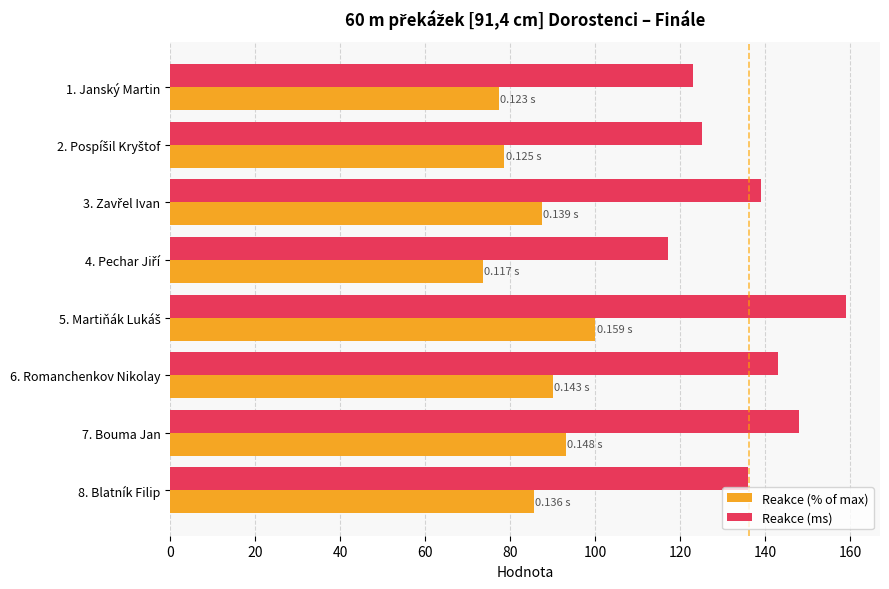

List the series in order of their overall mean, lowest first.

Reakce (% of max), Reakce (ms)